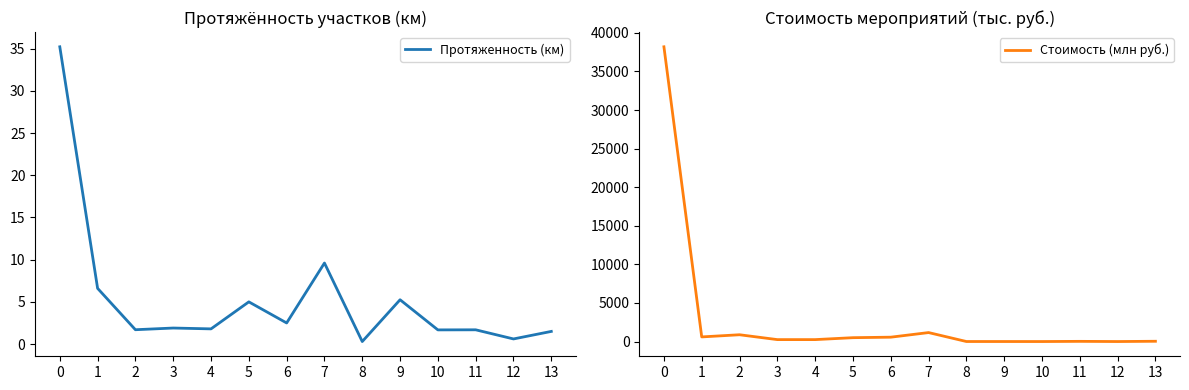

What is the total value across all series at 10?

1.7